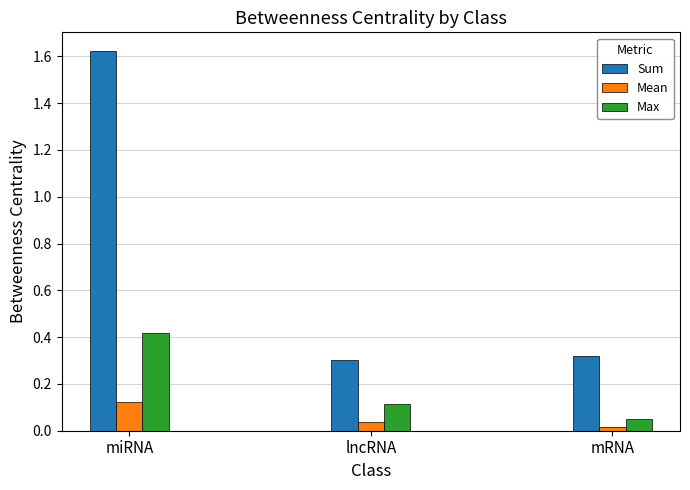

True or false: Max has a value of 0.0 at lncRNA.

False